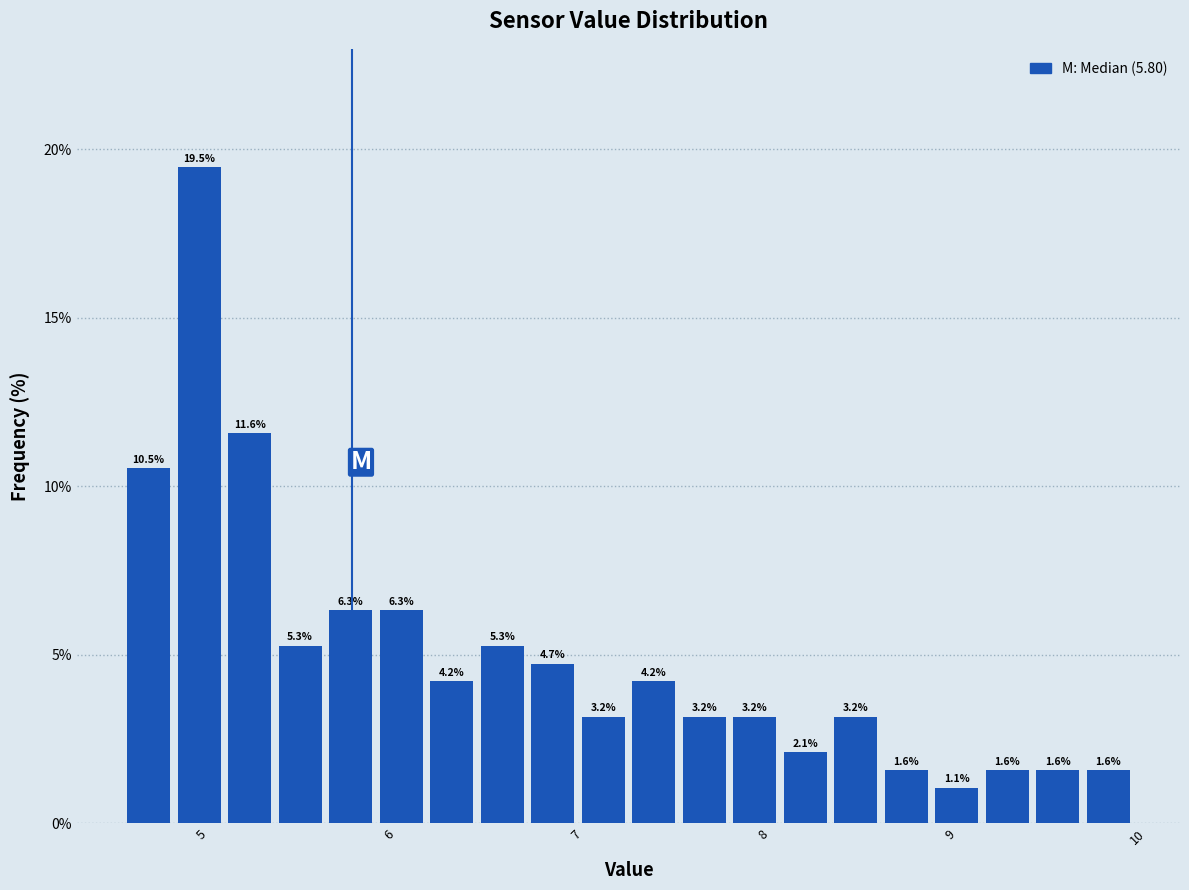

Read against the x-axis, roughly where is the centre of the tallest bar?

5.0